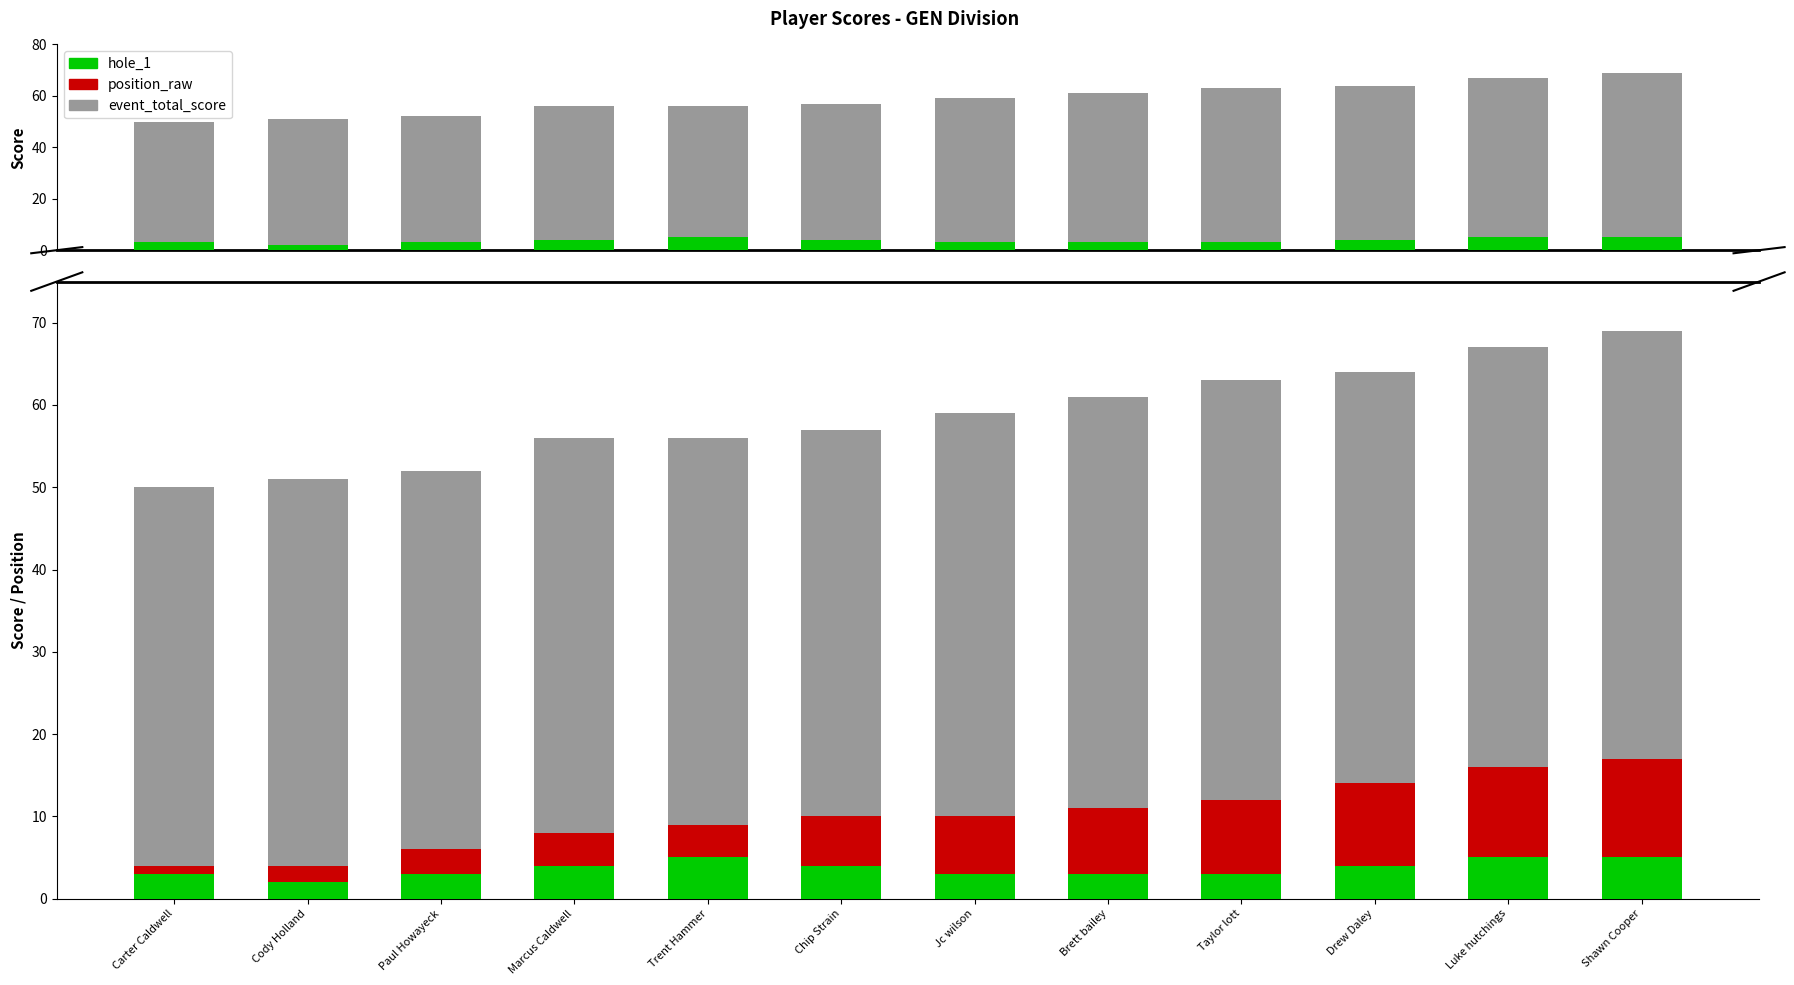

Which has a higher value, Taylor lott or Marcus Caldwell?

Taylor lott